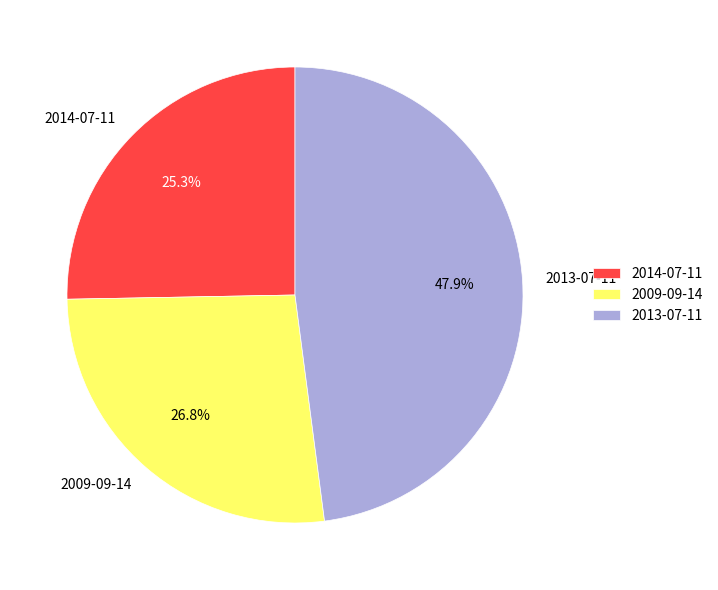

True or false: 2013-07-11 accounts for 53% of the total.

False